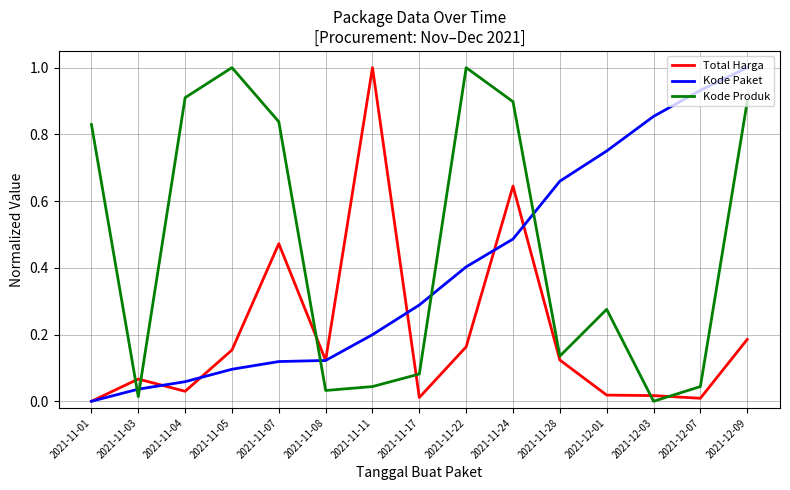

True or false: Total Harga has more than 1 interior local peaks.

True